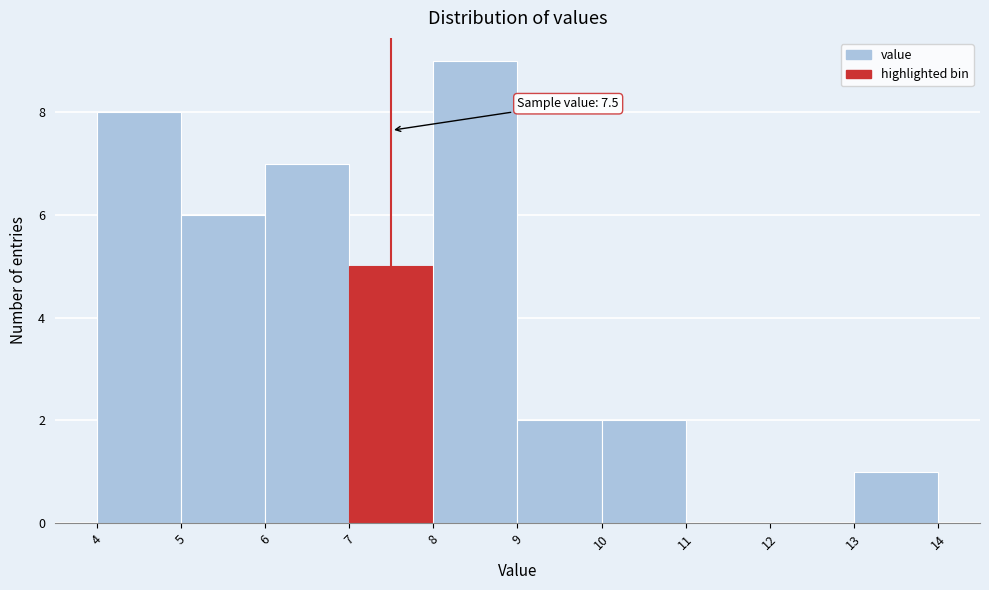

Over which range of the x-axis is the bar tallest?

8 to 9